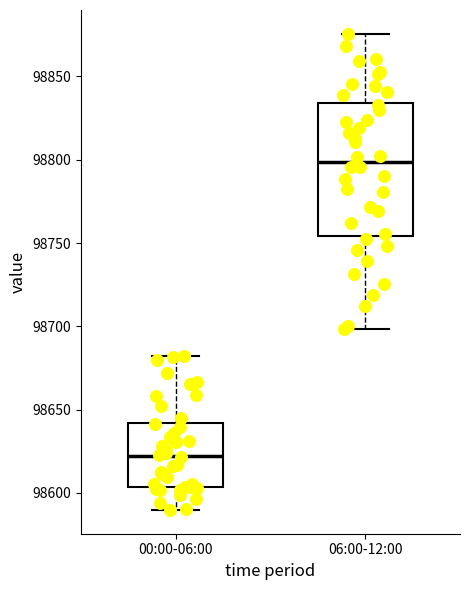

Where does the upper whisker of the box for 00:00-06:00 end on the y-axis? The values are not printed on the chart, so give them approximately, as read against the axis.

98680